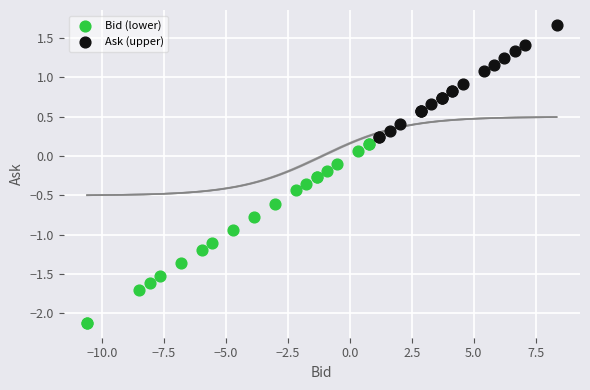

Which series contains the lowest Y value?

Bid (lower)